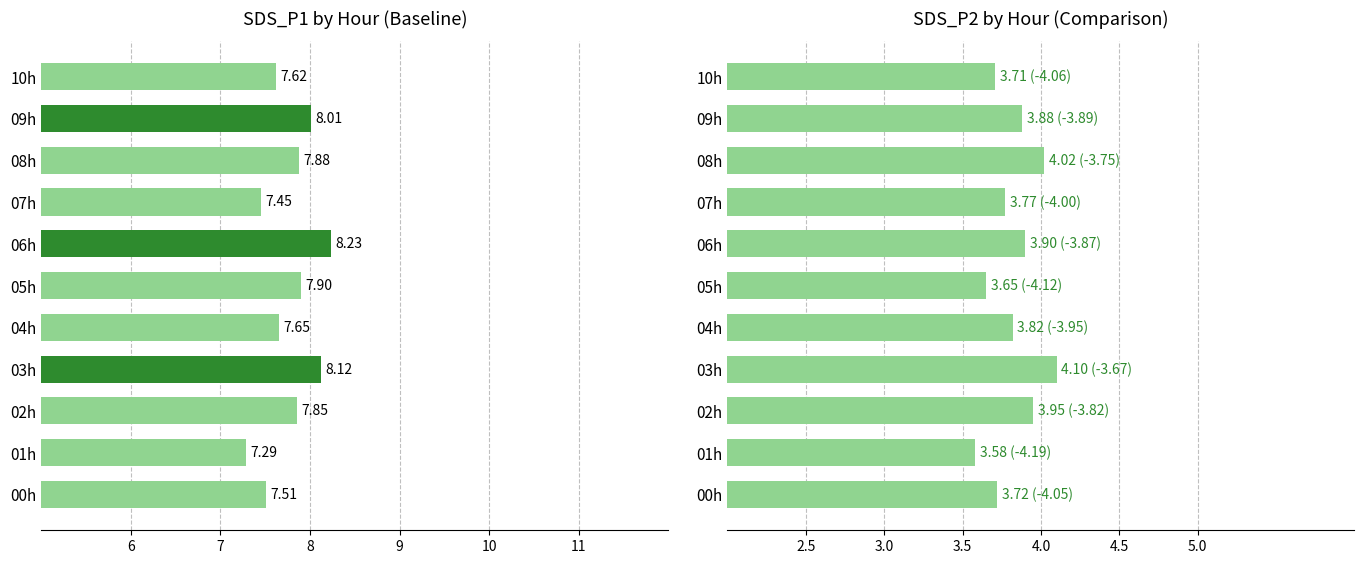

List the series in order of their peak value, highest first.

SDS_P1, SDS_P2